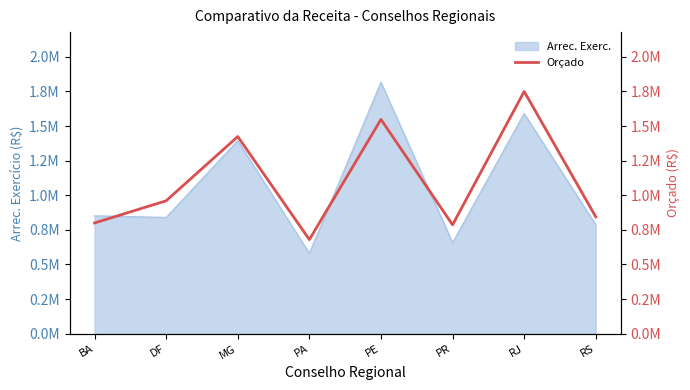

Reading left to right, extract all data points from this chart.

BA=800000.0	DF=960000.0	MG=1423925.9	PA=679764.5	PE=1547921.1	PR=786197.9	RJ=1749743.6	RS=844026.6